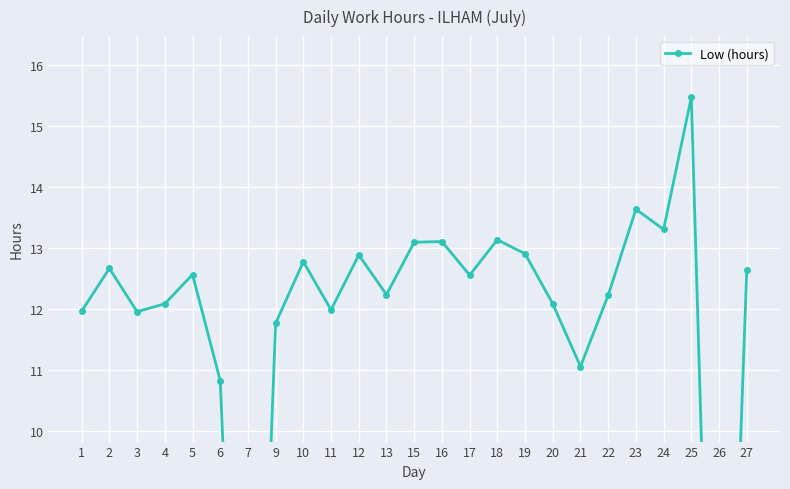

What is the greatest value displayed?

15.5